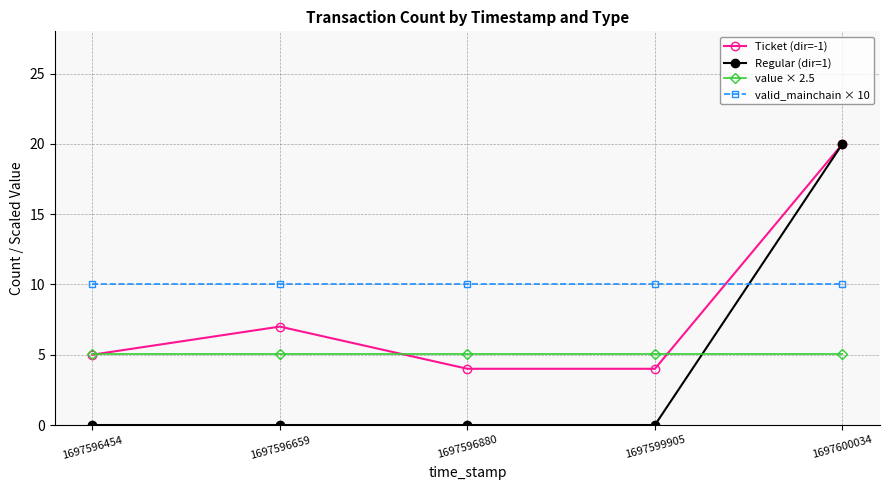

Which series has the largest total across all categories?

valid_mainchain × 10